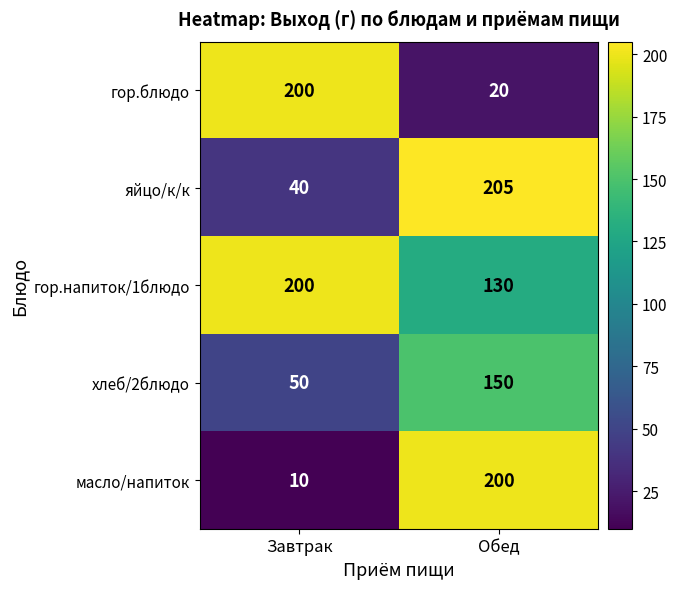

Read the гор.блюдо value at Обед, to the nearest 10.

20